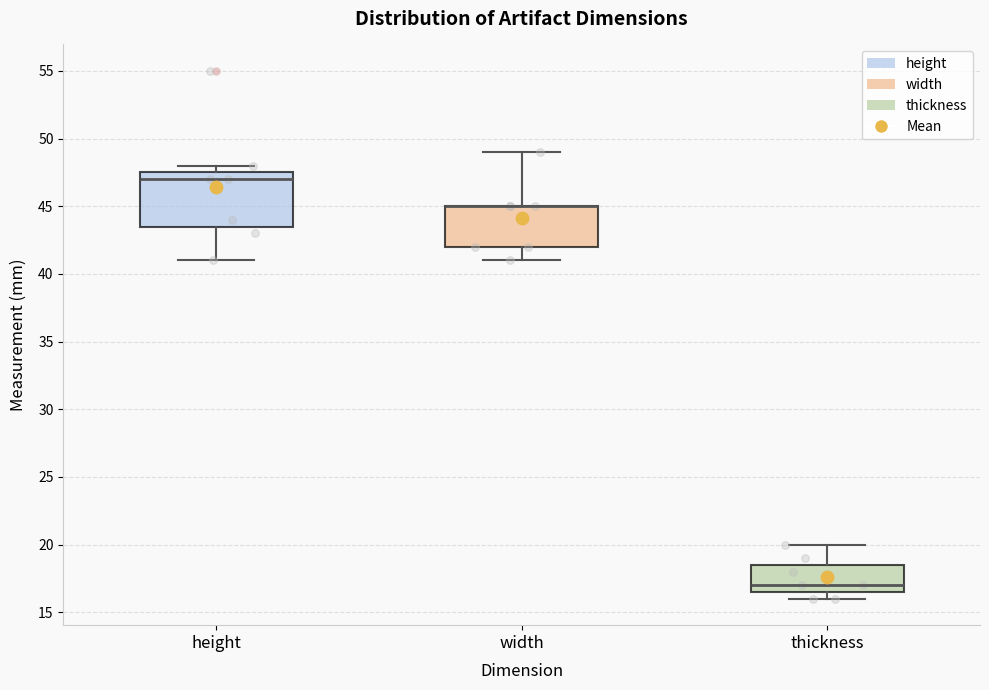

Where does the upper whisker of the box for width end on the y-axis? The values are not printed on the chart, so give them approximately, as read against the axis.

49.0